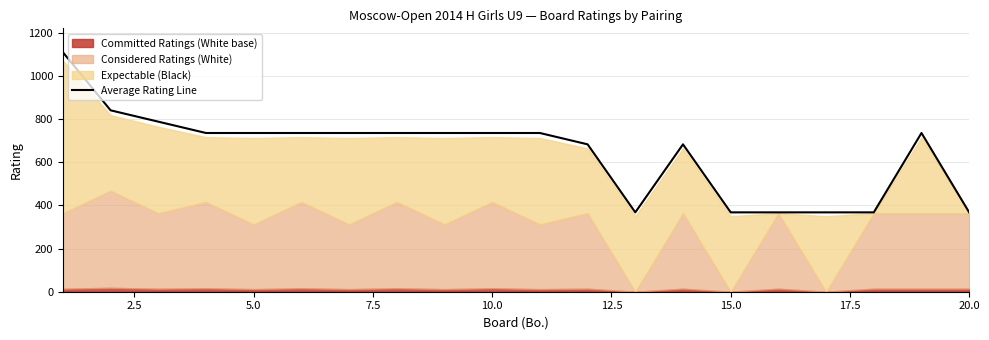

What is the value of the 6th point from the left?

735.0